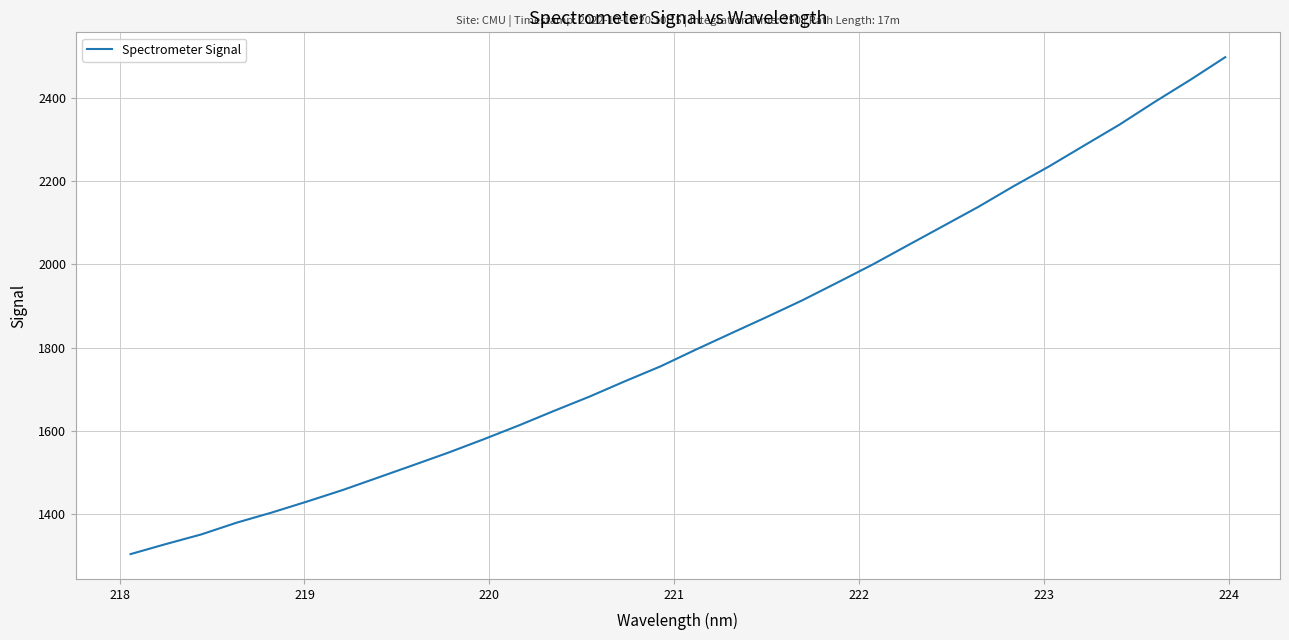

What is the minimum value shown in the chart?

1303.8